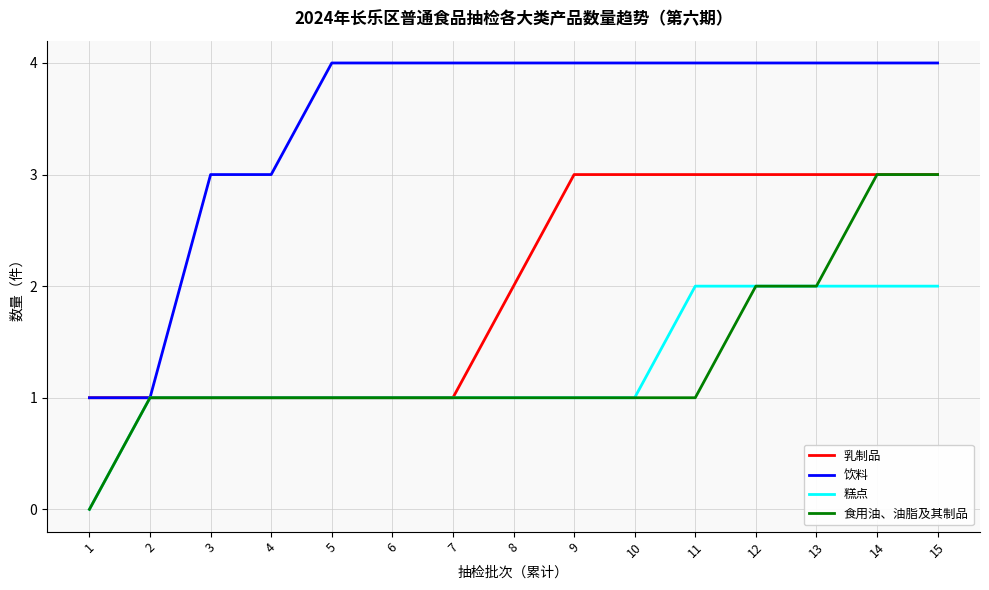

What is the greatest value displayed?

4